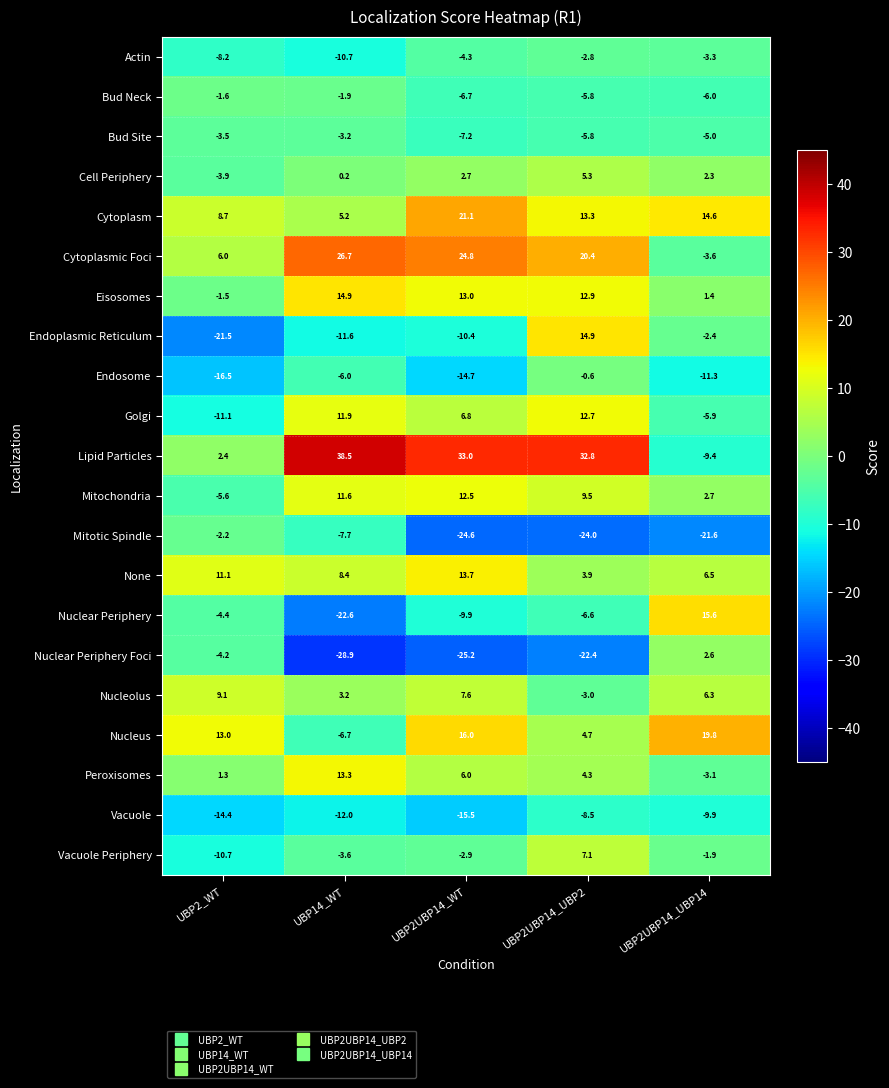

At which label does Lipid Particles first exceed 32?

UBP14_WT